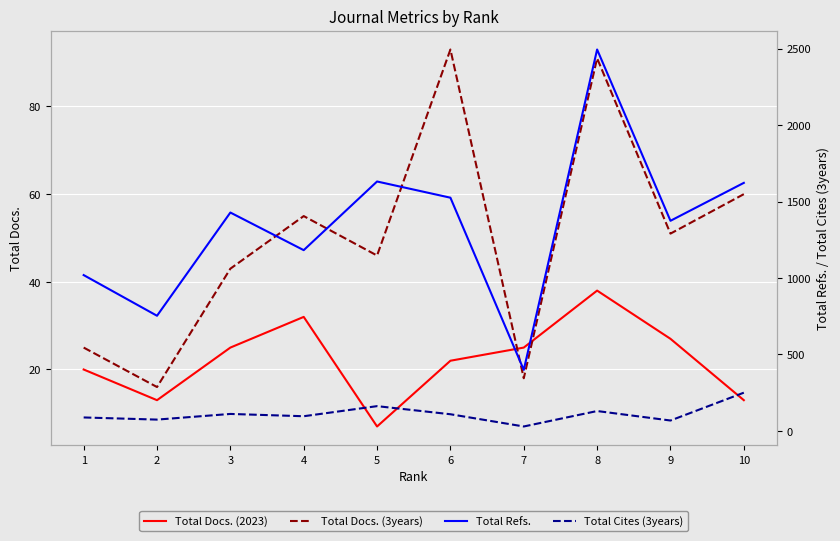

True or false: Total Cites (3years) and Total Docs. (3years) cross at least once.

False